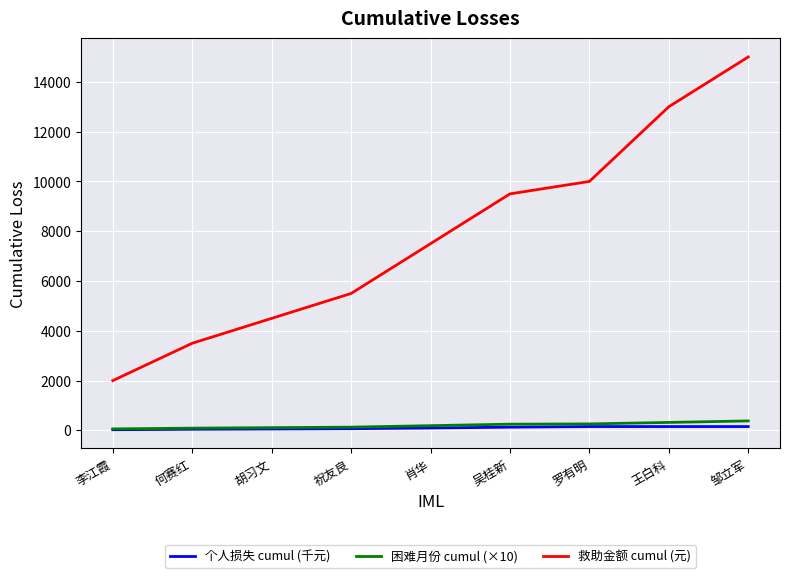

What are all the series names shown in the legend?

个人损失 cumul (千元), 困难月份 cumul (×10), 救助金额 cumul (元)